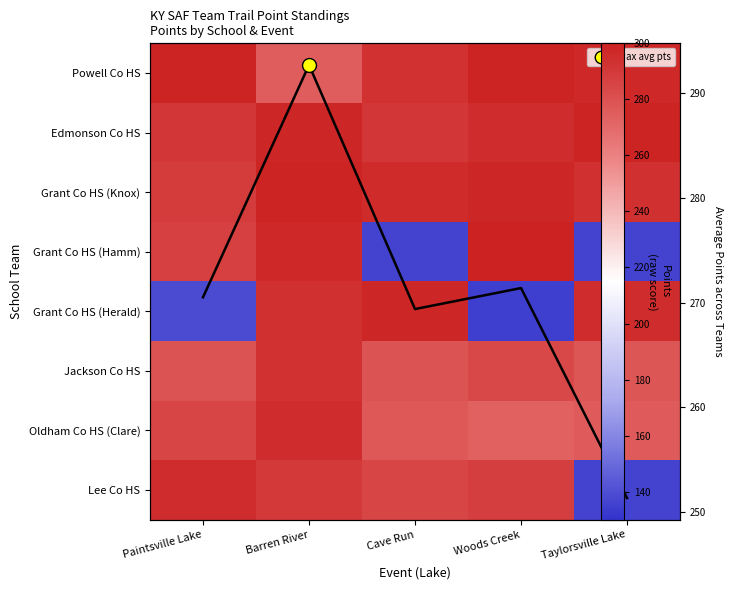

What is the spread (max minus min) of values at Taylorsville Lake?

163